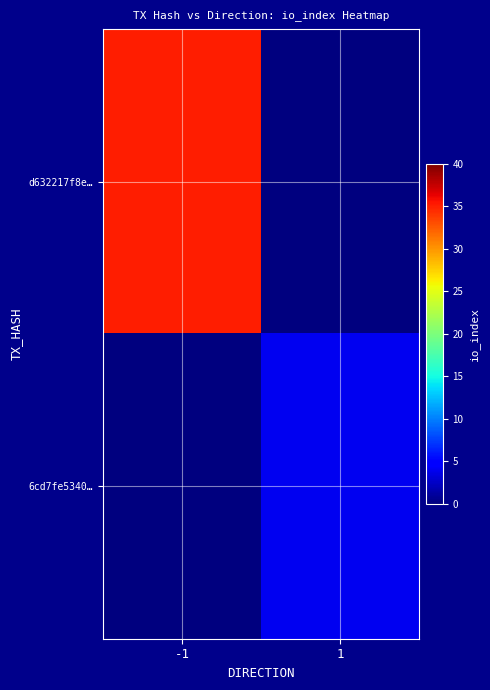

Reading left to right, list all the values displayed in this chart.

d632217f8e…: -1=35	1=0
6cd7fe5340…: -1=0	1=4